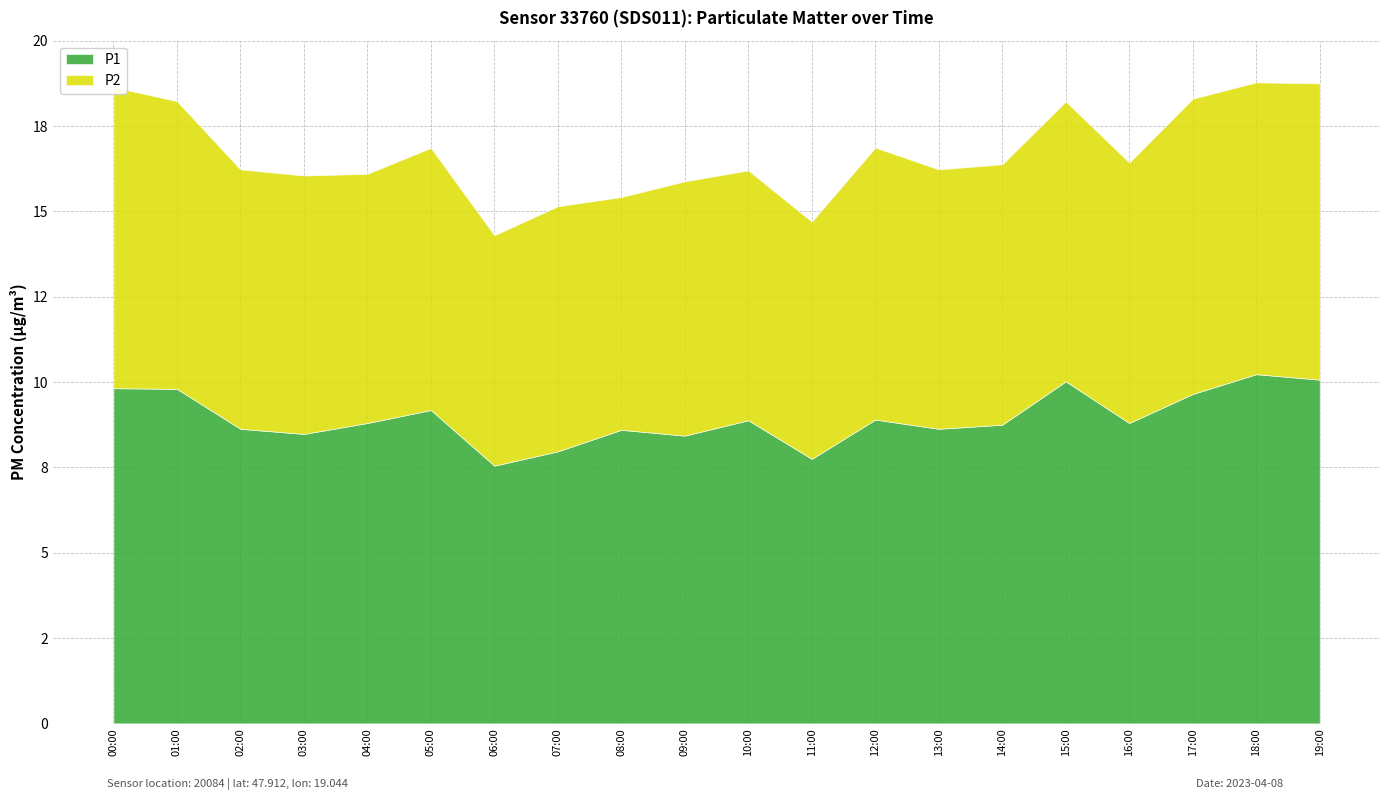

What is the sum of all P2 values?

154.8